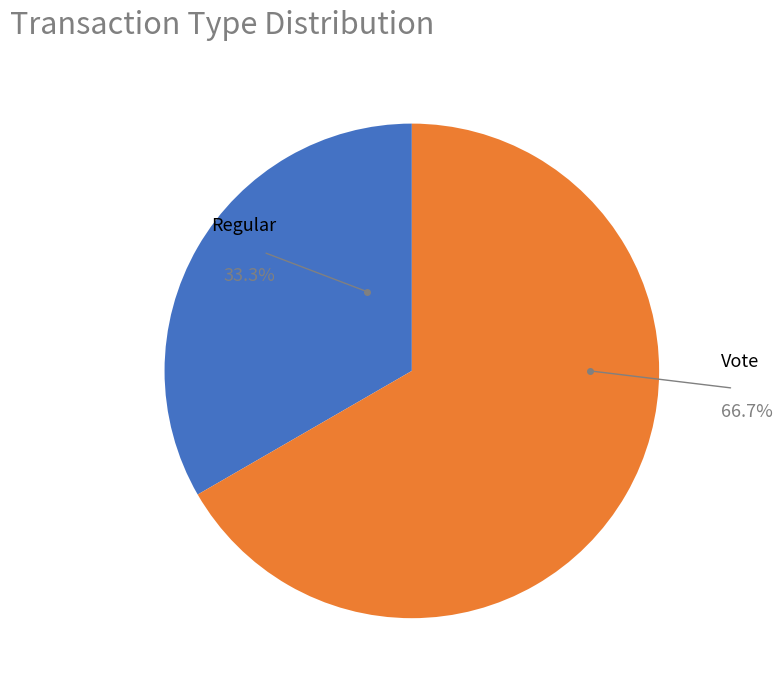

Is there a majority slice in this chart?

Yes